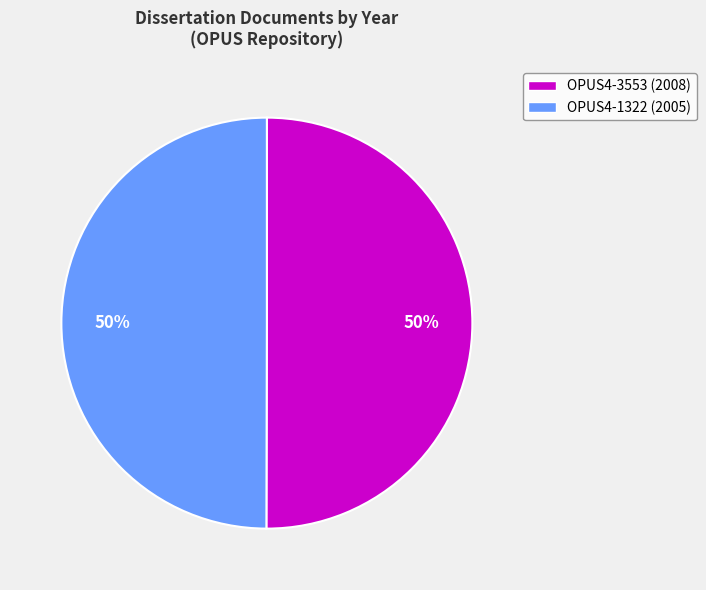

What is the ratio of the value at OPUS4-1322 to the value at OPUS4-3553?

1.0